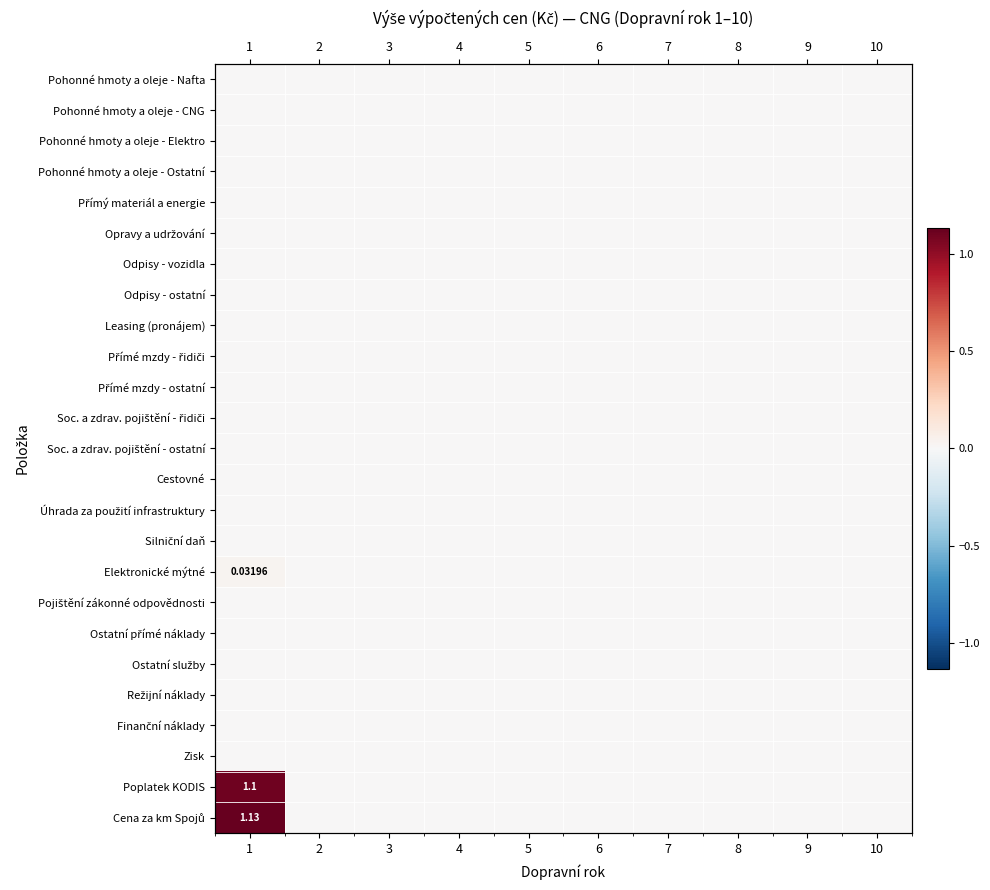

Which series has the widest spread of values?

Cena za km Spojů